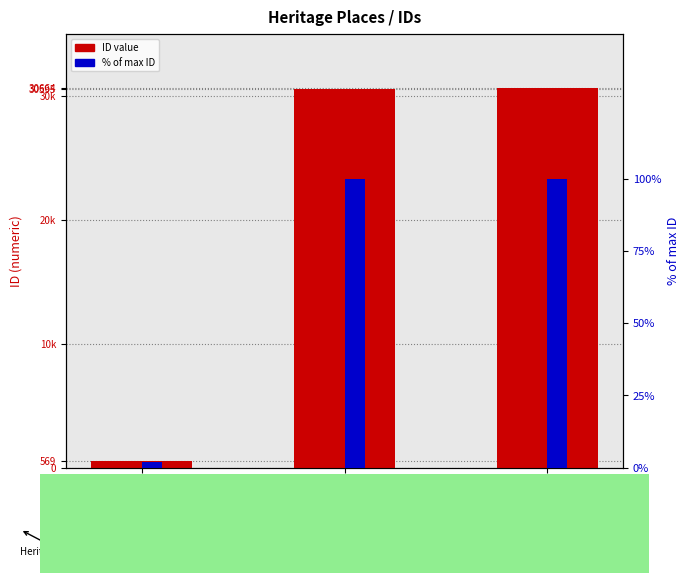

Is the value of ID at PRIMARY SCHOOL
NO. 1467 greater than the value of % of max ID at Sherren House
(St Catherine's)?

Yes